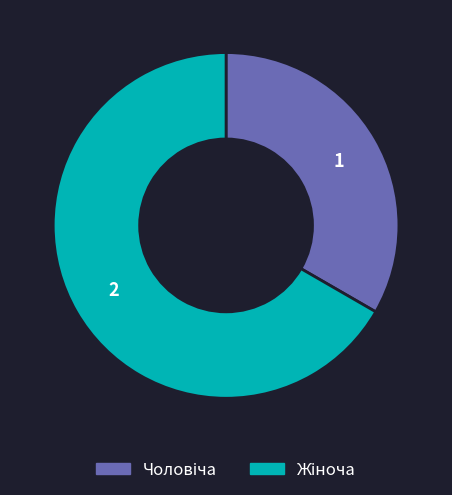

Does any single category account for the majority?

Yes